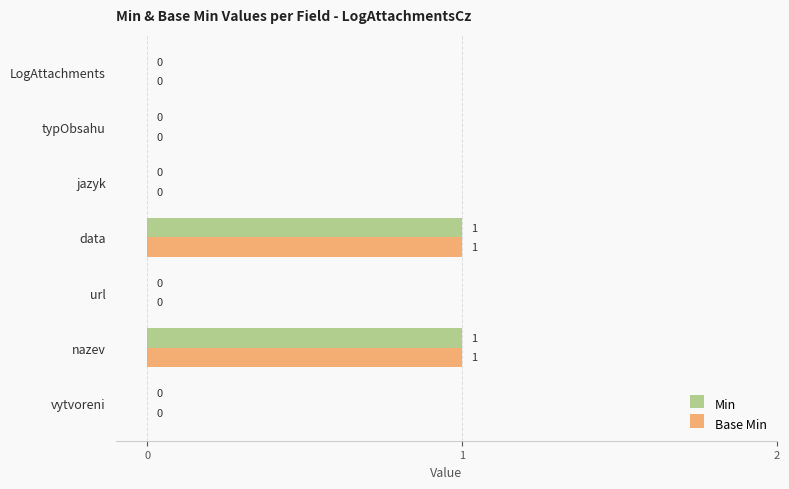

What are all the series names shown in the legend?

Min, Base Min